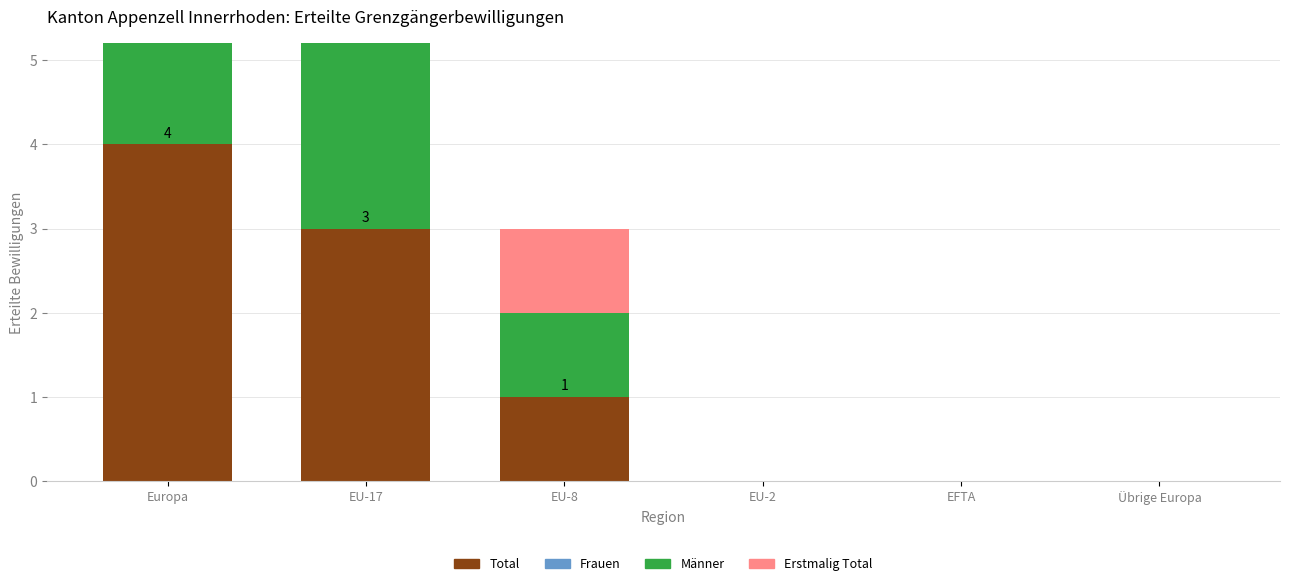

Are the bars grouped side by side (vs. stacked)?

Yes